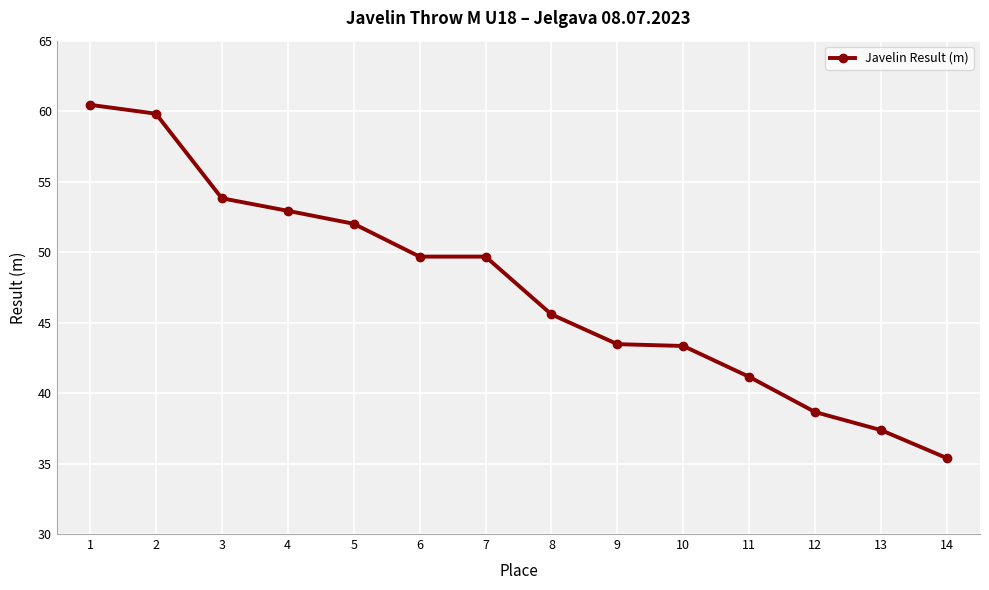

What is the change in value from 7 to 9?

-6.2